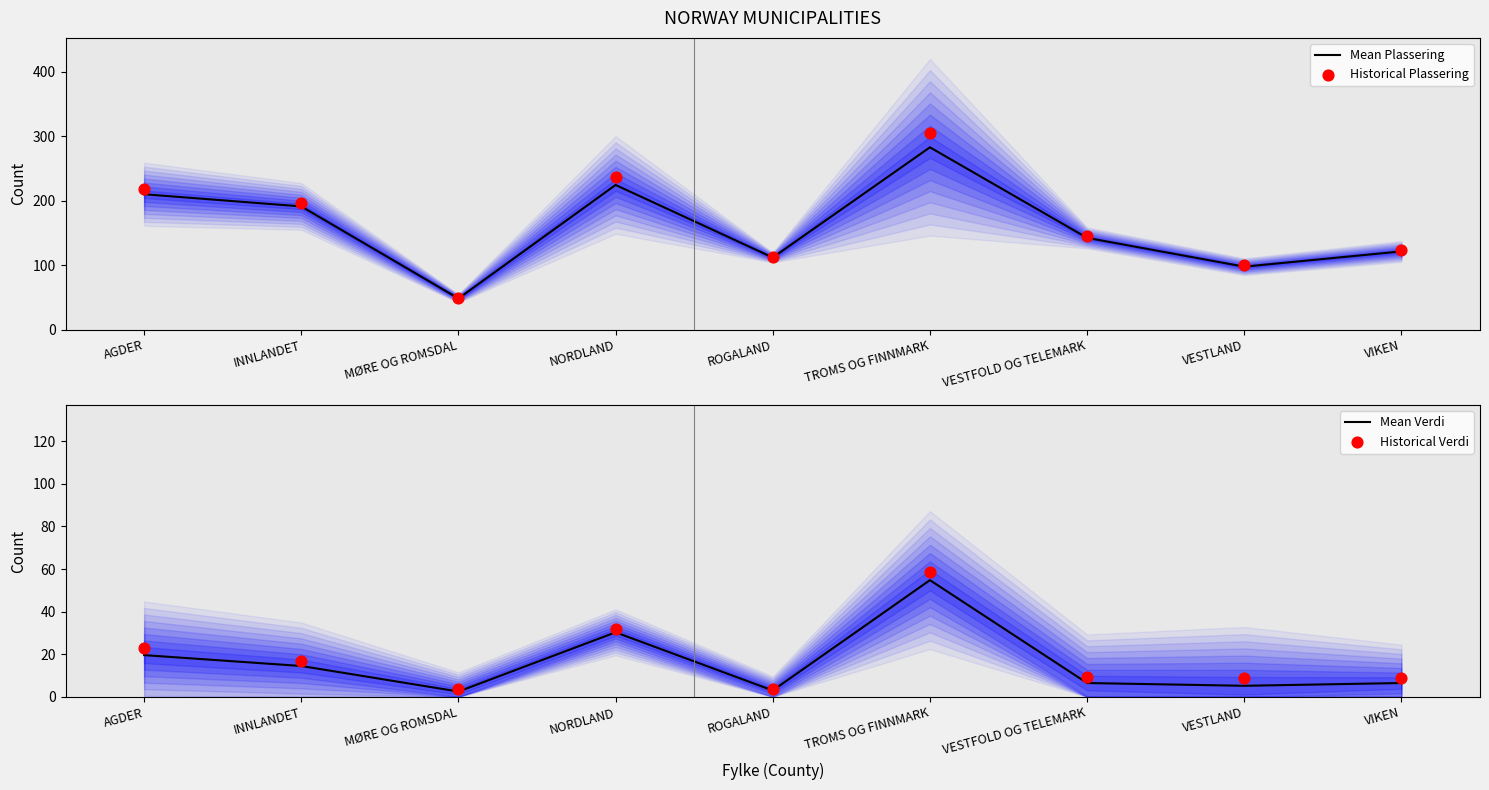

What is the total value across all series at MØRE OG ROMSDAL?

104.1